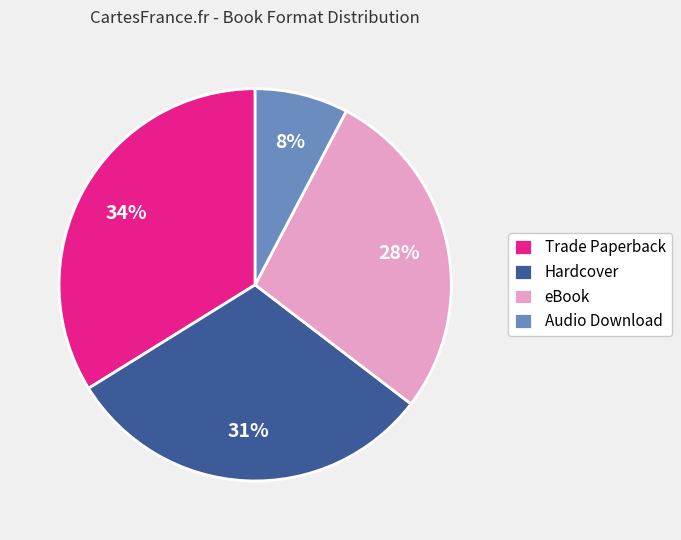

To the nearest percent, what percentage of the pie is Hardcover?

31%